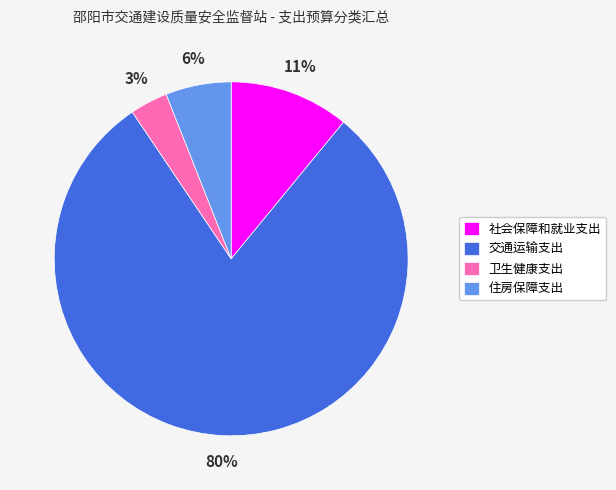

Which slice represents more than half of the pie?

交通运输支出